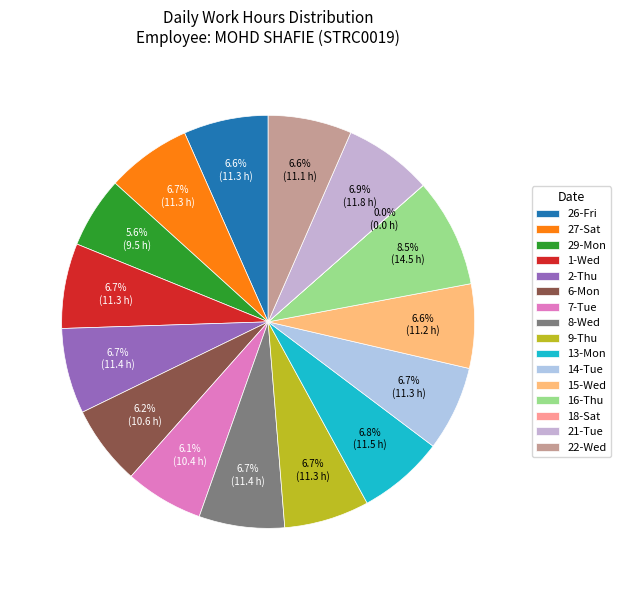

To the nearest percent, what is the difference between the largest and smallest slice percentages?

9%